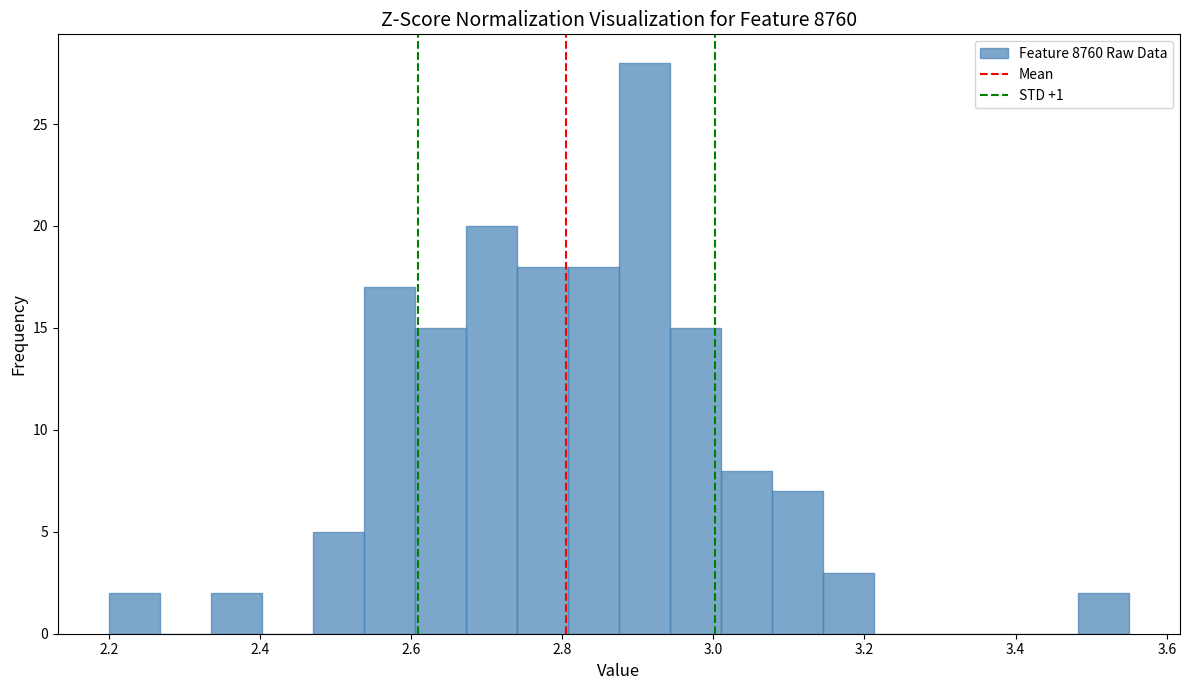

Read against the x-axis, roughly where is the centre of the tallest bar?

2.90